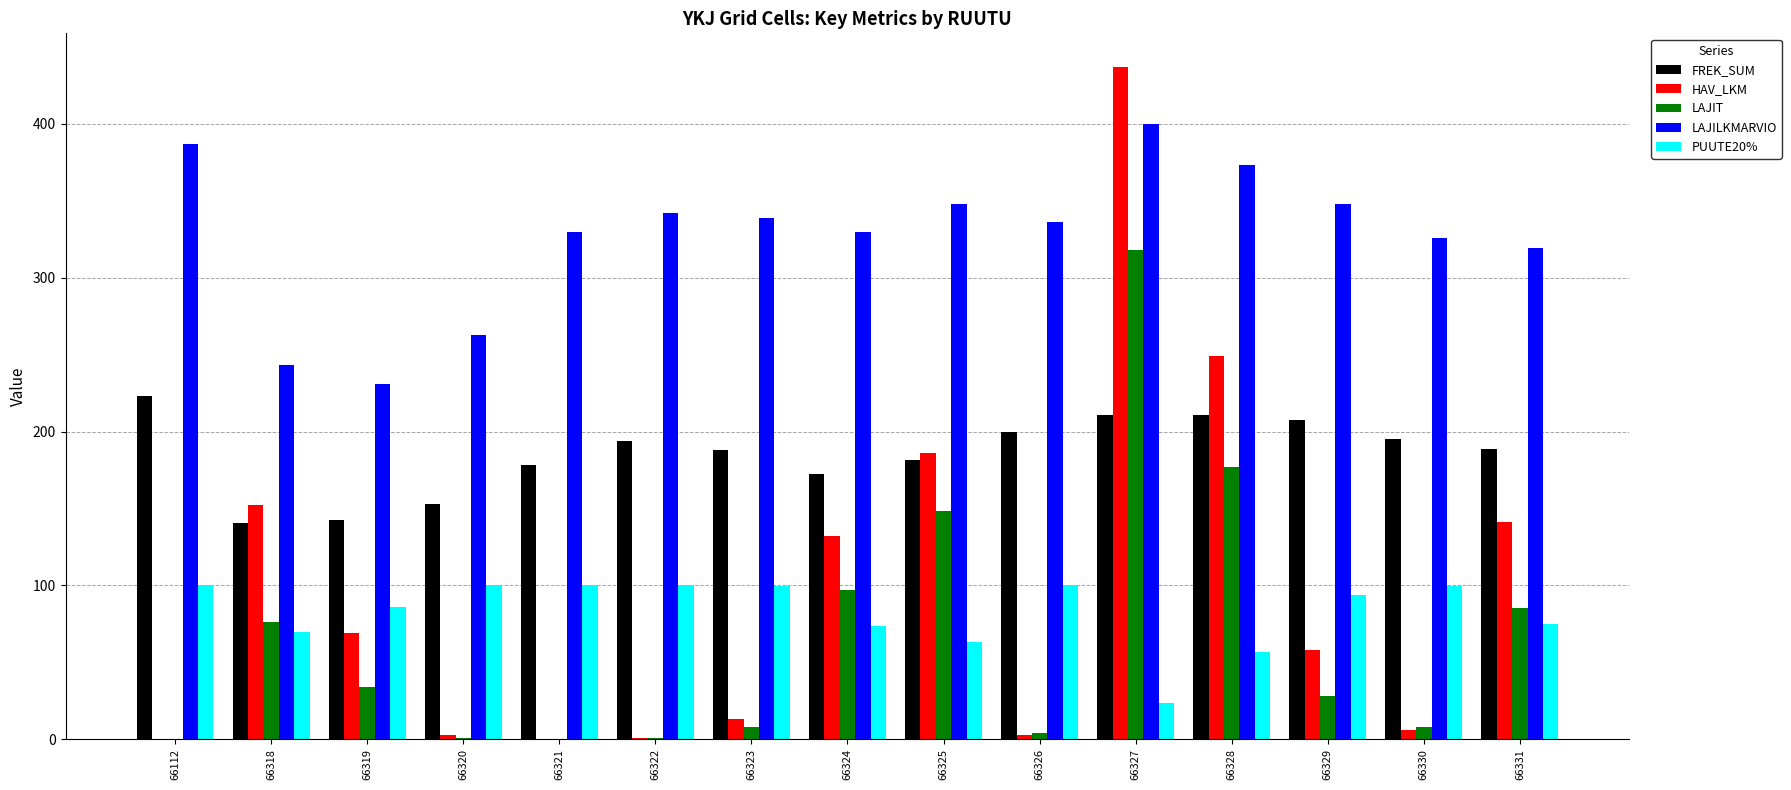

Between 66325 and 66331, which series saw the biggest shift?

LAJIT